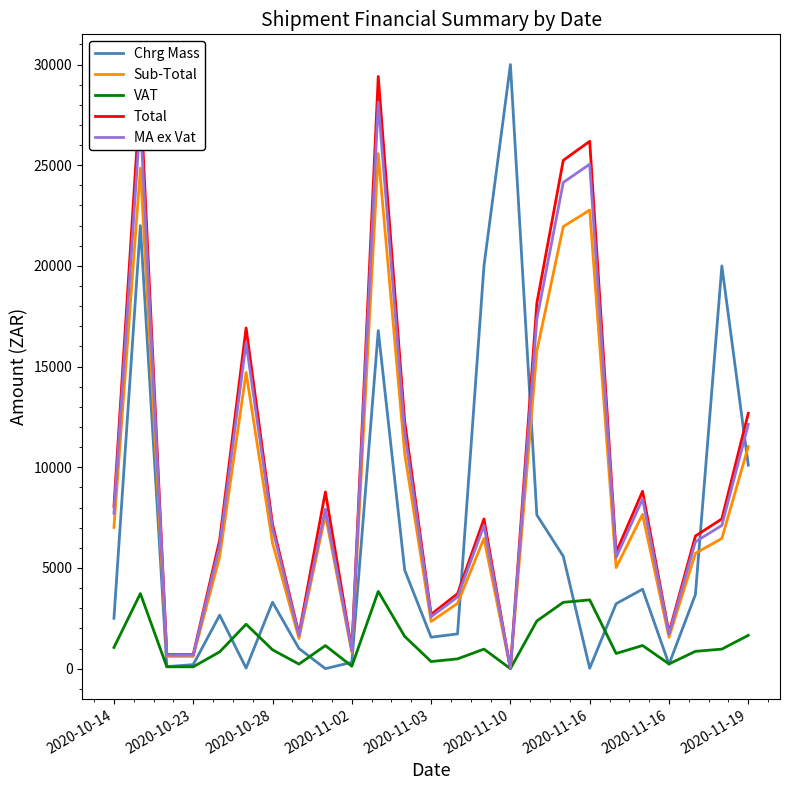

After their last crossing, which series has the higher values: Sub-Total or Chrg Mass?

Sub-Total